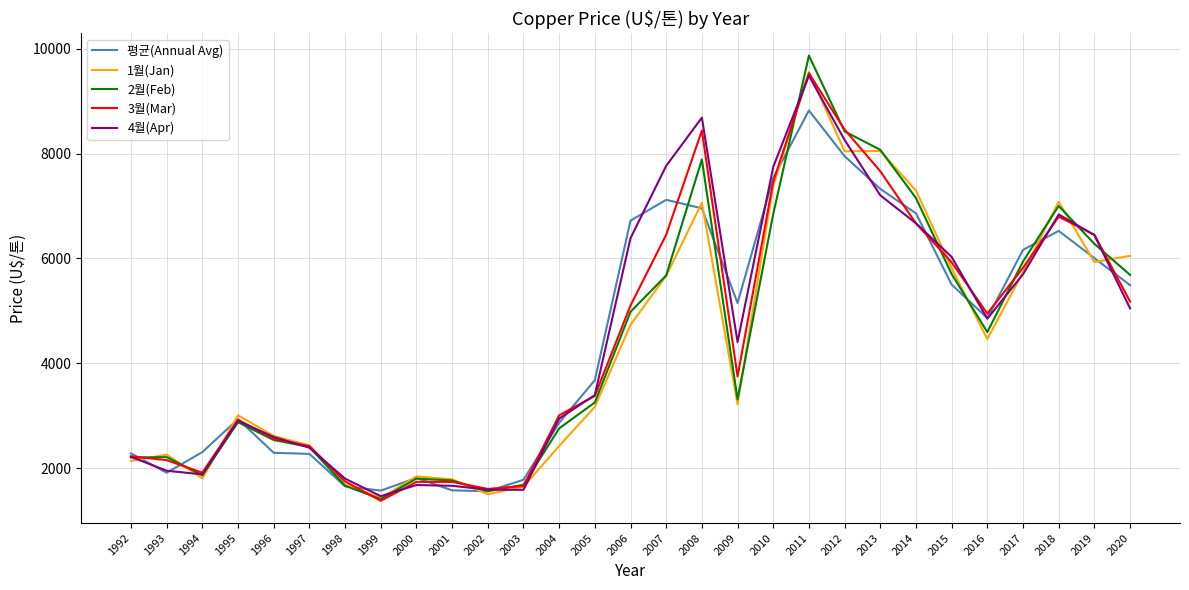

The 2월(Feb) series shows 1683.4 at 2003. True or false?

True